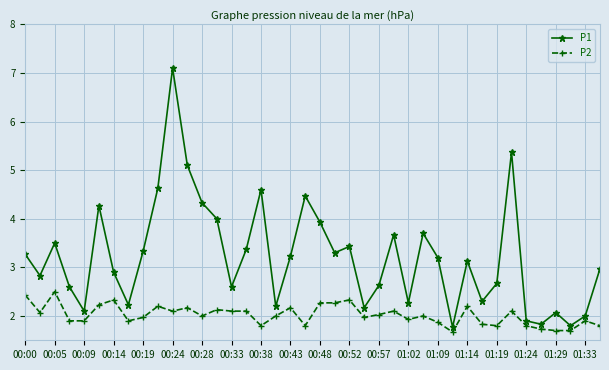

True or false: P2 and P1 intersect in this chart.

False